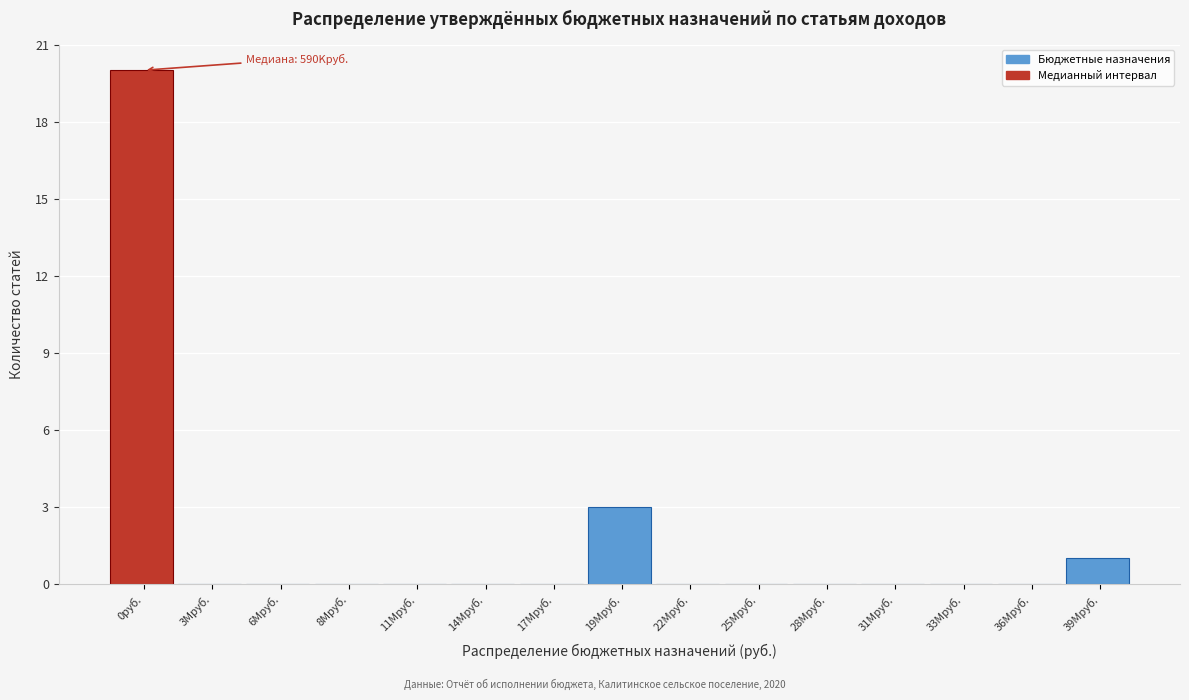

True or false: the data shows 0 at 31Mруб..

True